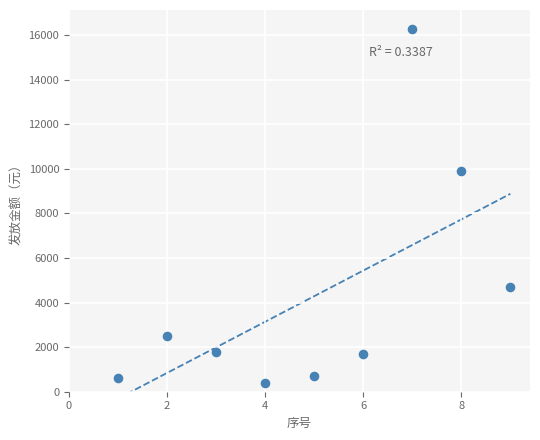

What is the average Y value?

4289